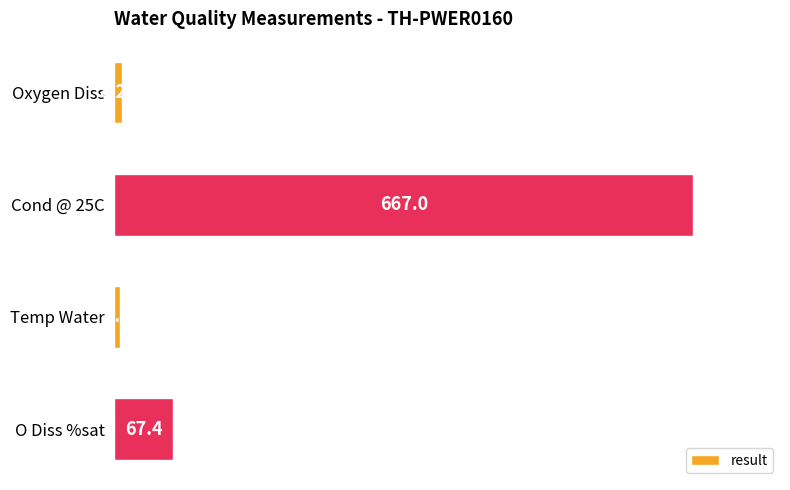

What is the change in value from Oxygen Diss to O Diss %sat?

+59.1